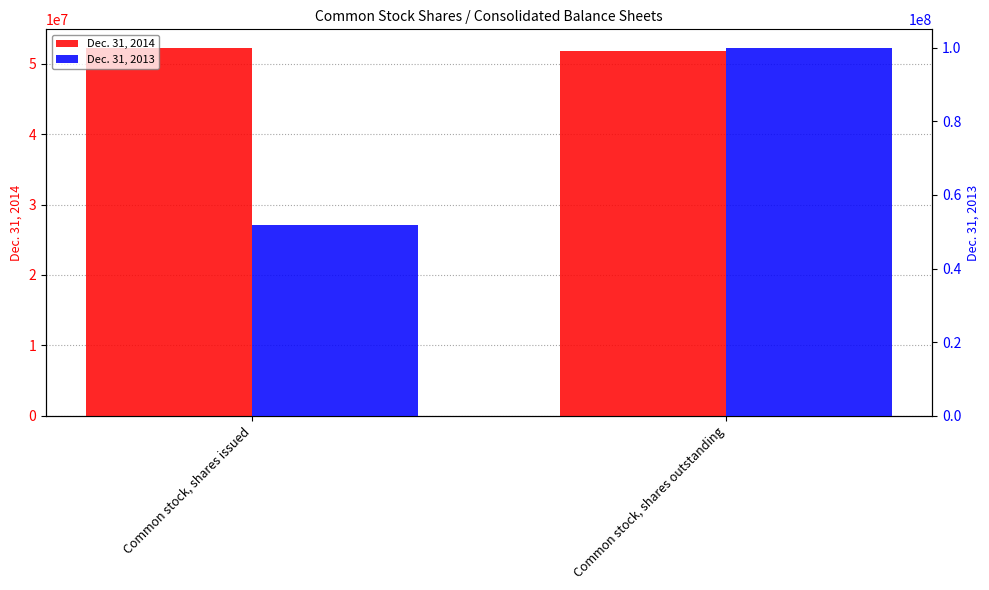

Reading left to right, extract all data points from this chart.

Dec. 31, 2014: 52288799	51809000
Dec. 31, 2013: 51809000	100000000